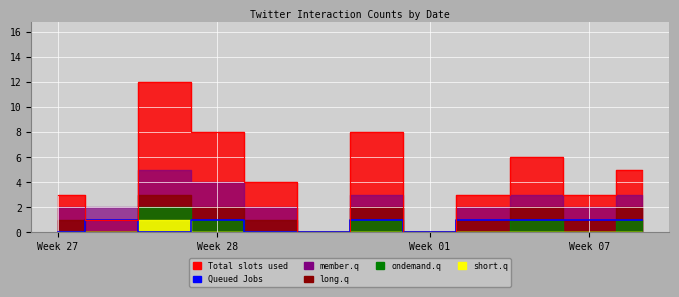

At which category does the chart reach its minimum across all series?

Week 27